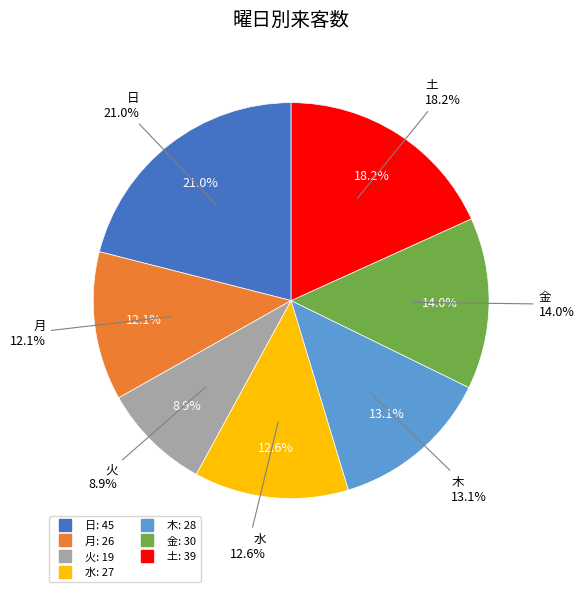

Between 土 and 火, which is larger?

土